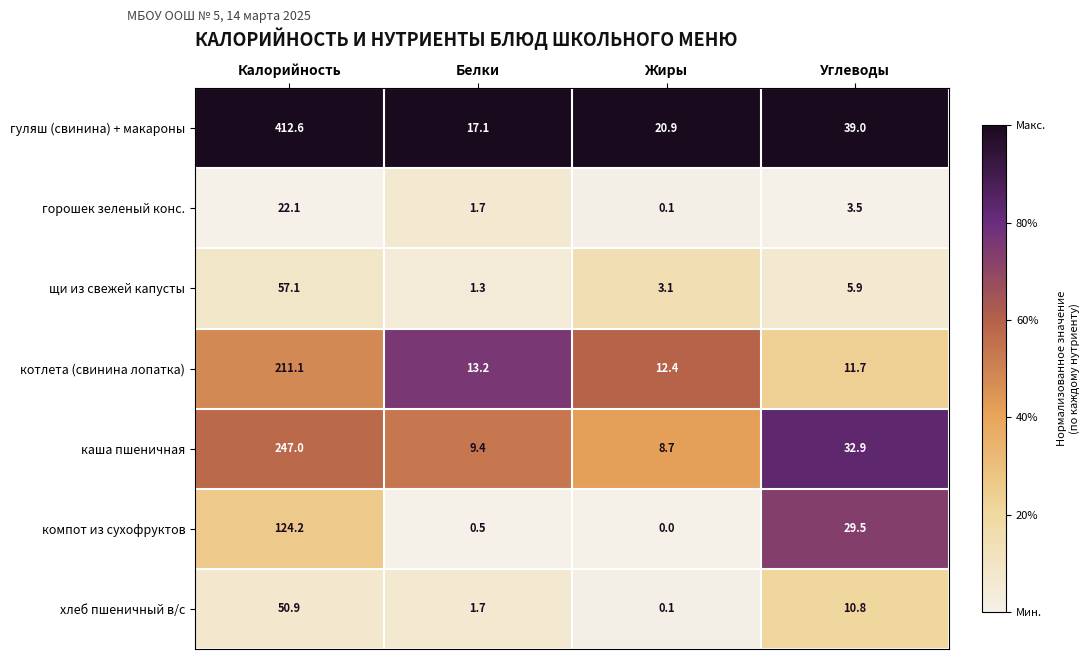

What is the difference between the maximum and minimum values in the каша пшеничная series?

238.3